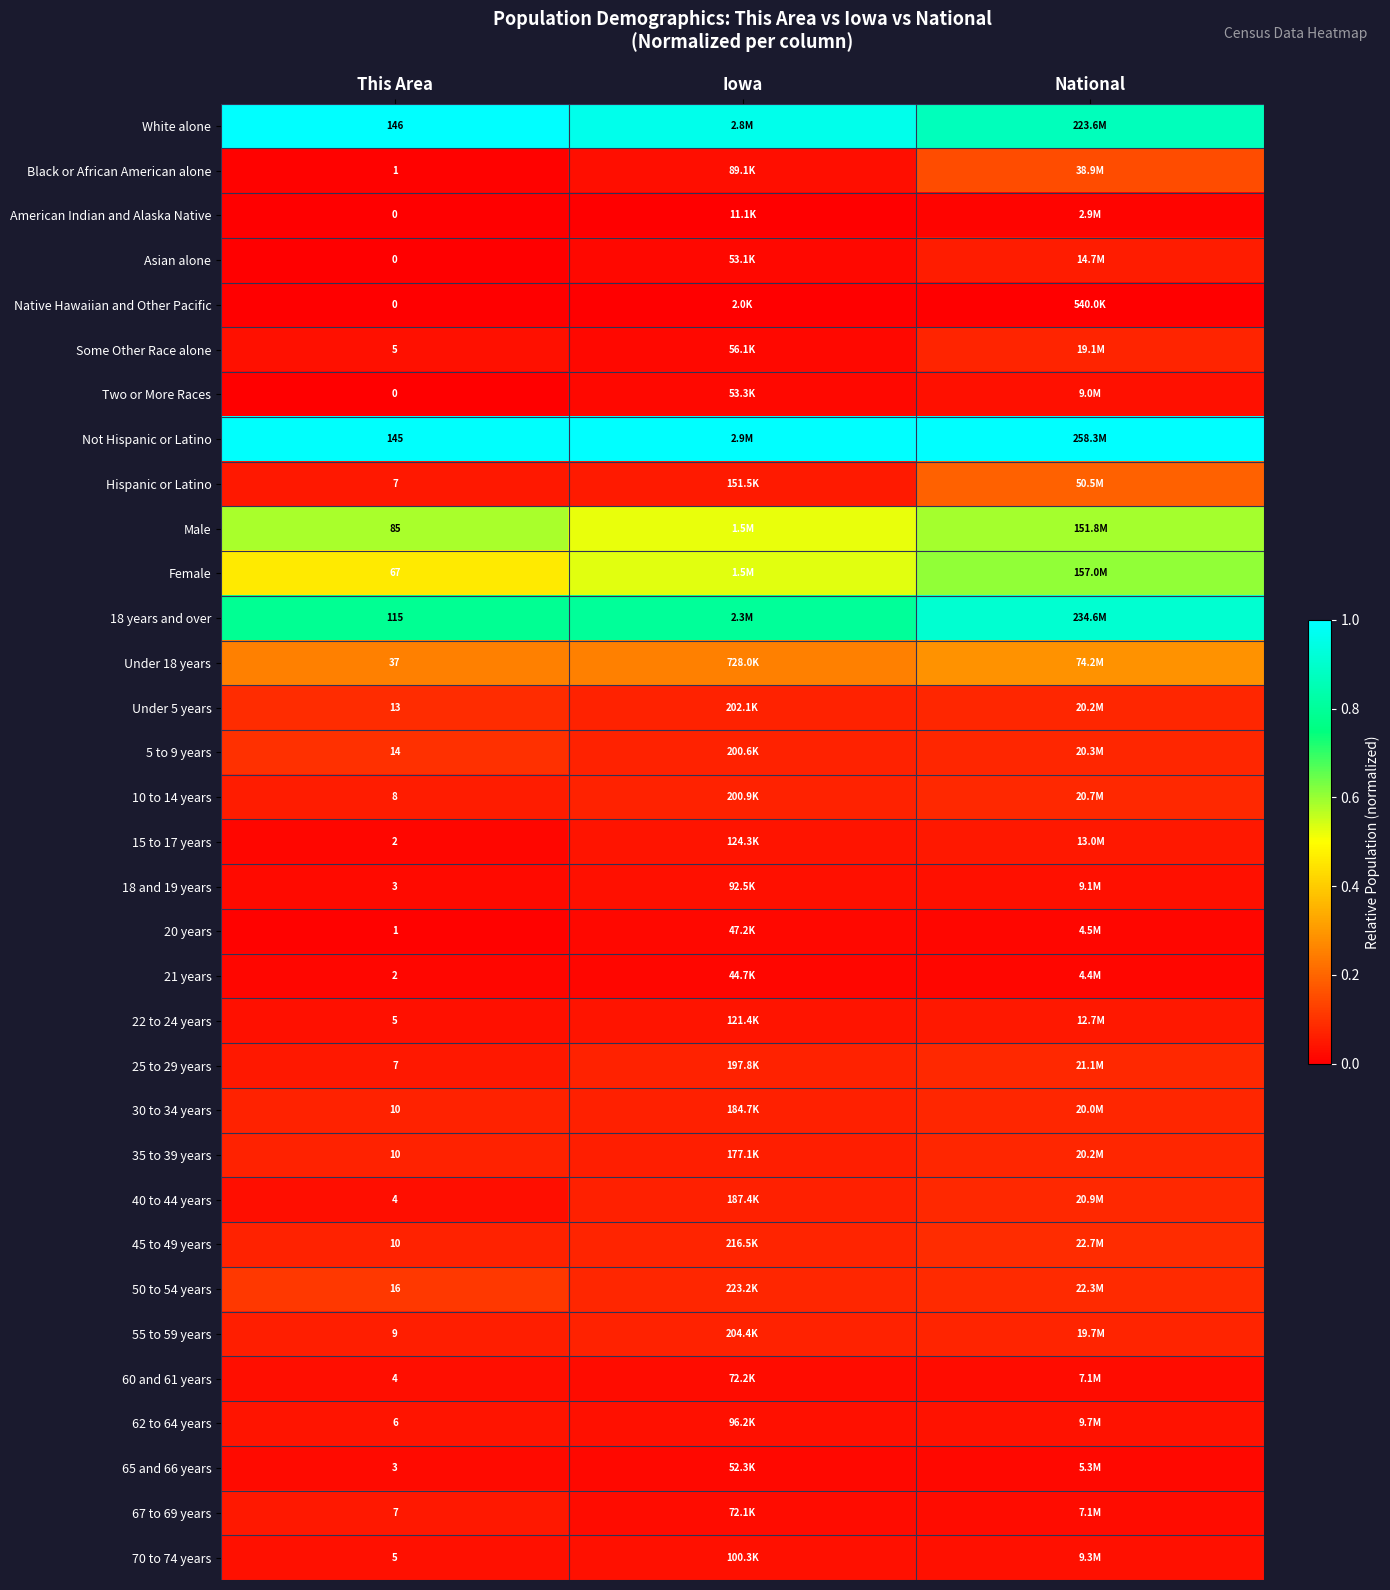

Is the value of Under 5 years at This Area greater than the value of Hispanic or Latino at This Area?

Yes